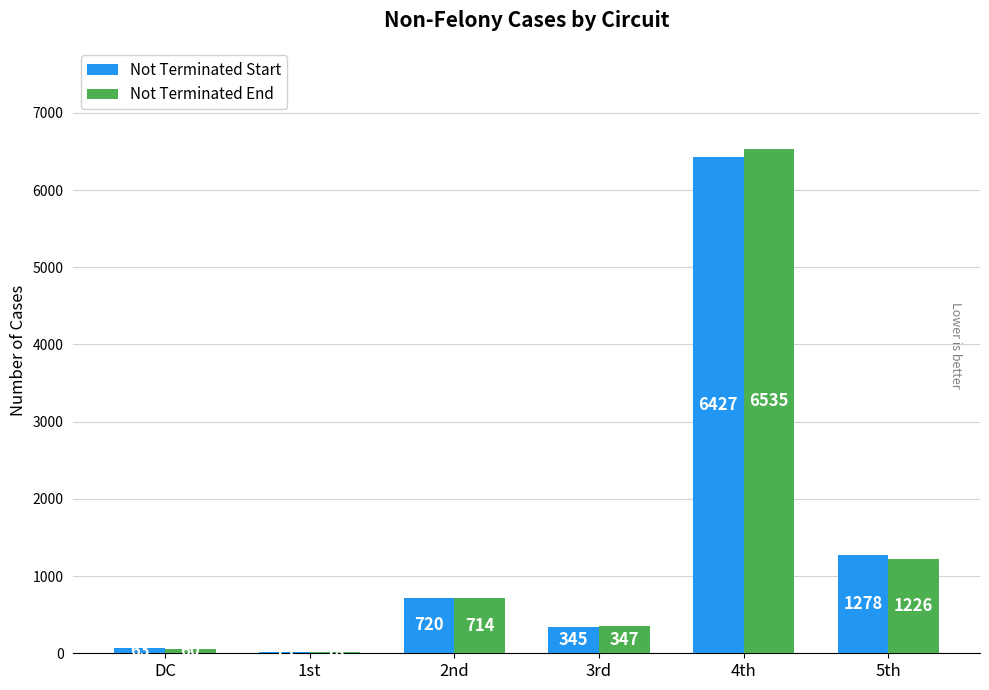

True or false: Not Terminated End has a value of 1226 at 5th.

True